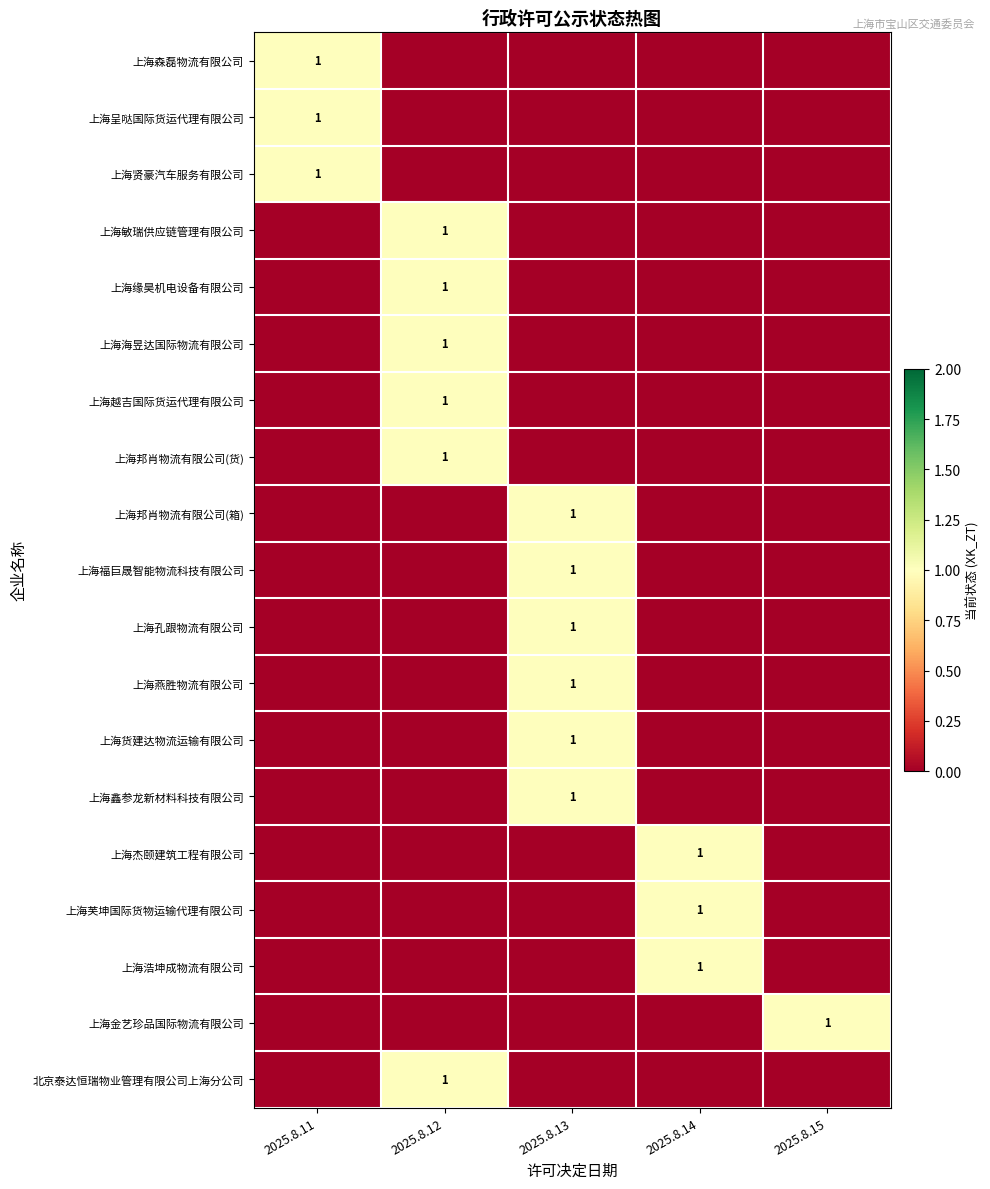

Between 2025.8.12 and 2025.8.11, which is larger?

2025.8.11